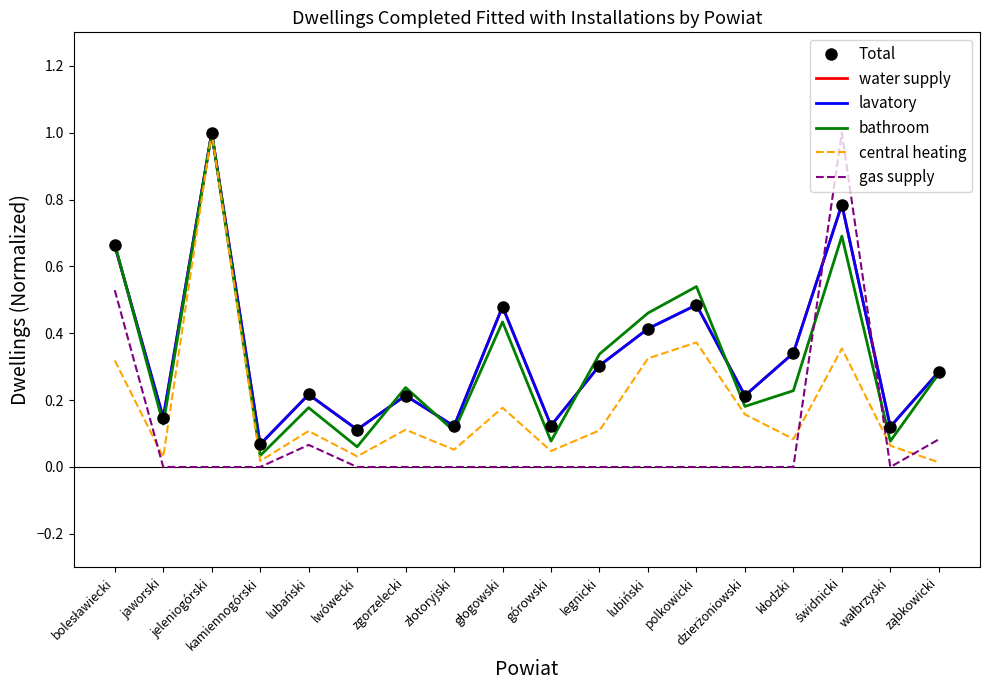

How many intersections are there between water supply and gas supply?

2